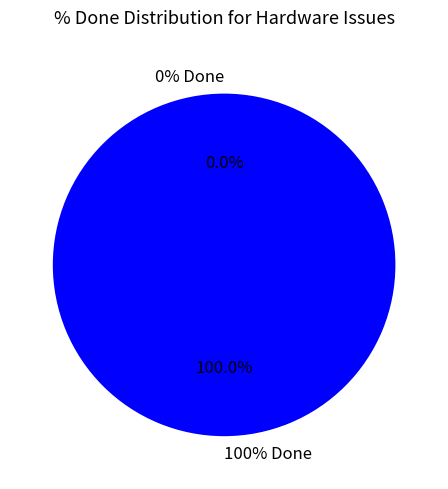

To the nearest percent, what is the average slice percentage?

17%